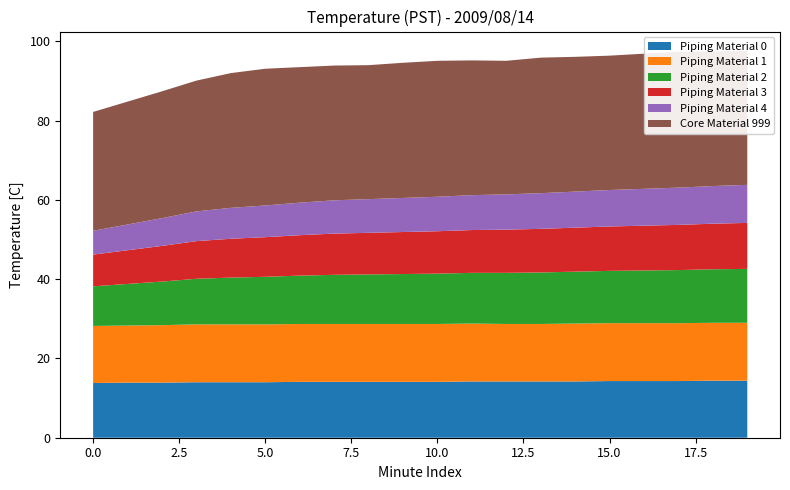

Which has a higher value, 0 or 3?

3